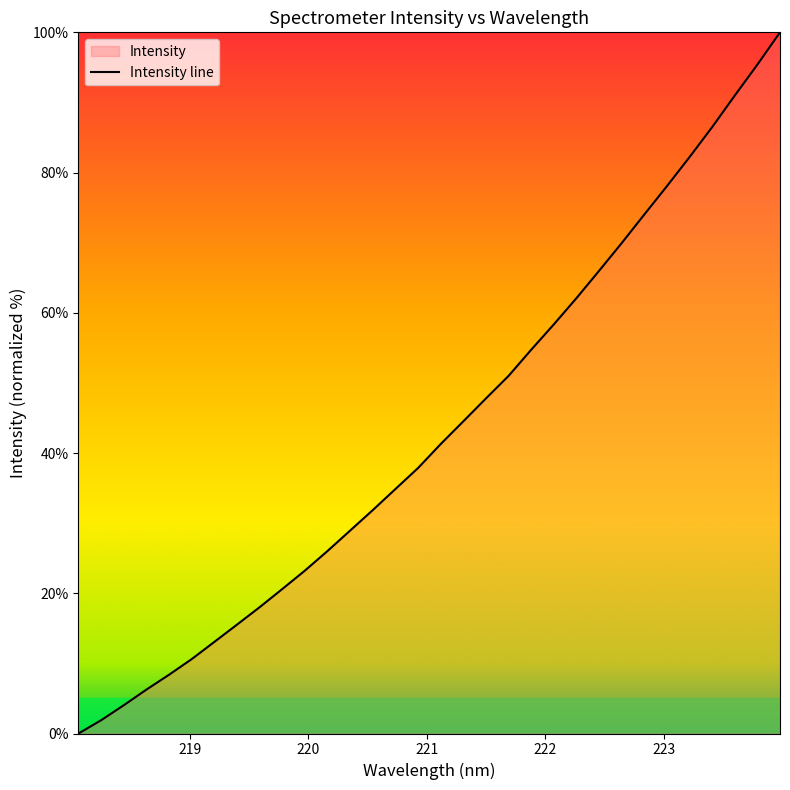

What is the maximum value shown in the chart?

100.0